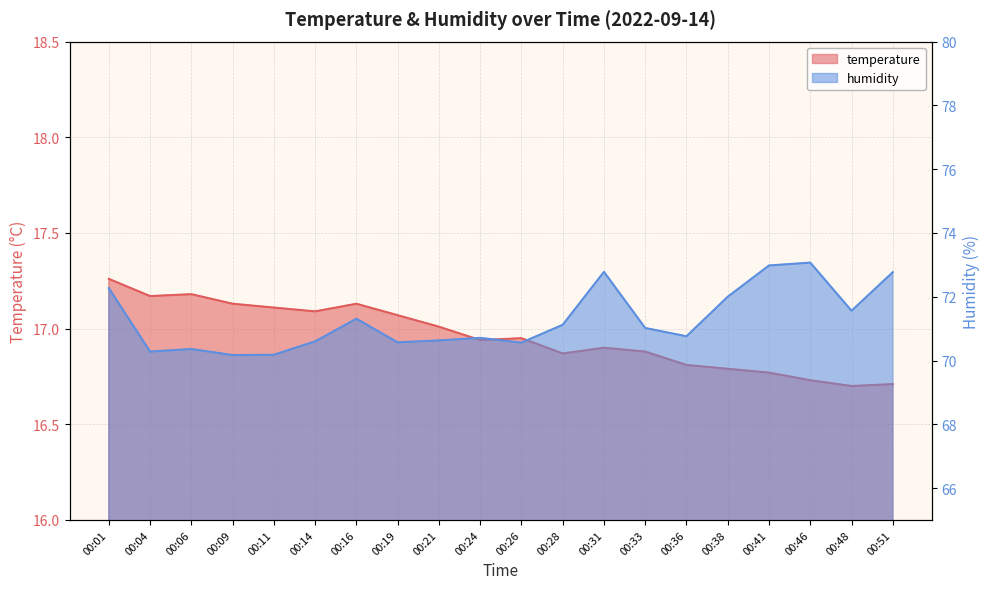

Rank the series by their average value, from highest to lowest.

humidity, temperature